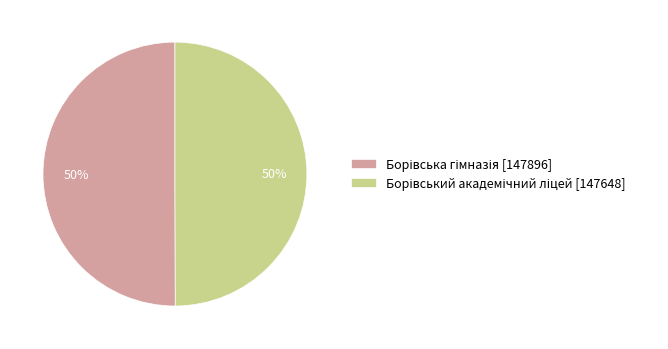

How many slices are in this pie chart?

2